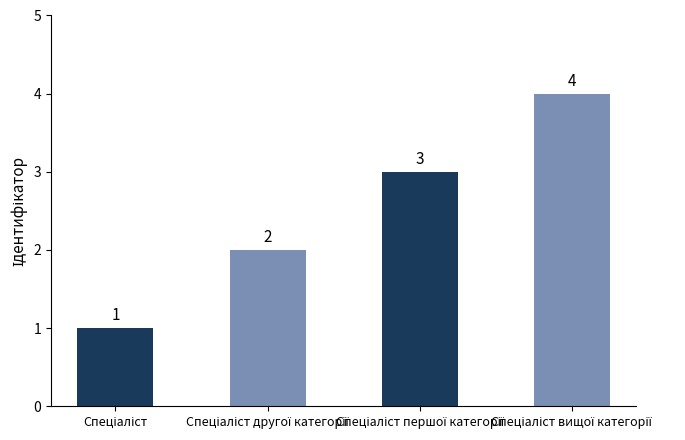

What is the maximum value shown in the chart?

4